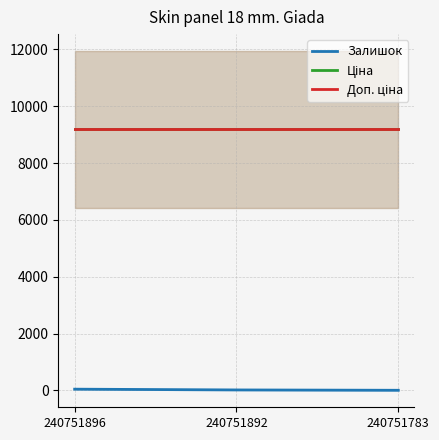

What is the value of the Залишок point at the 3rd from the left?

4.0